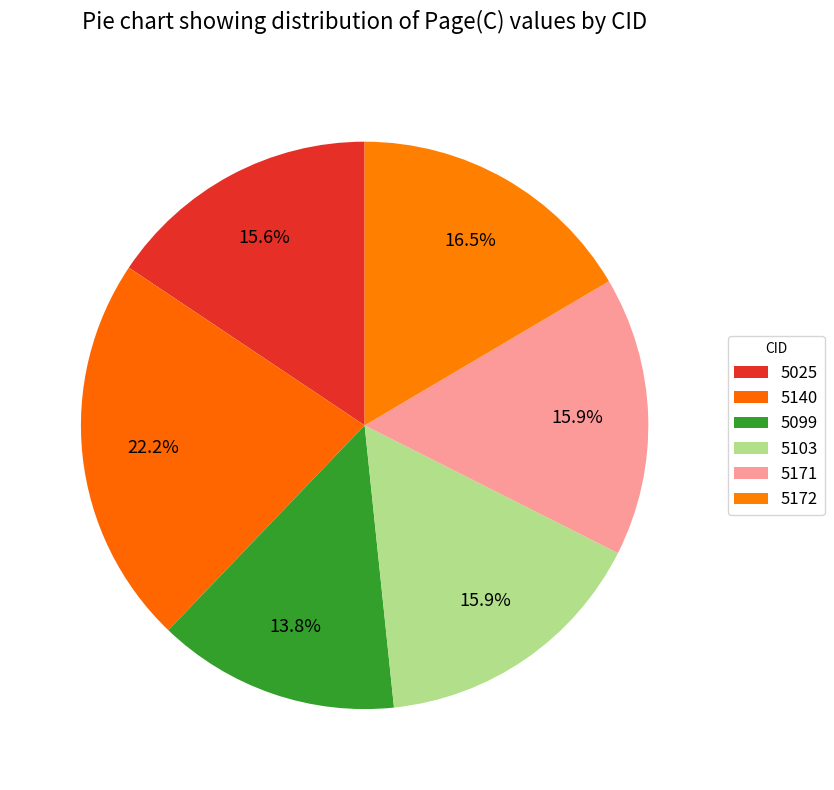

How many slices are in this pie chart?

6